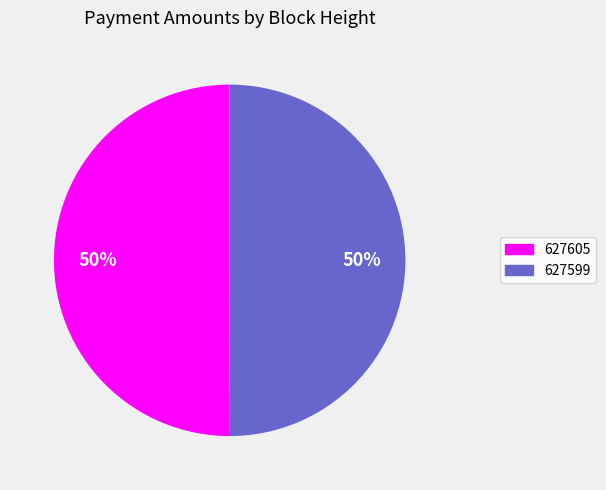

Is it true that 627599 is 50% of the pie?

True